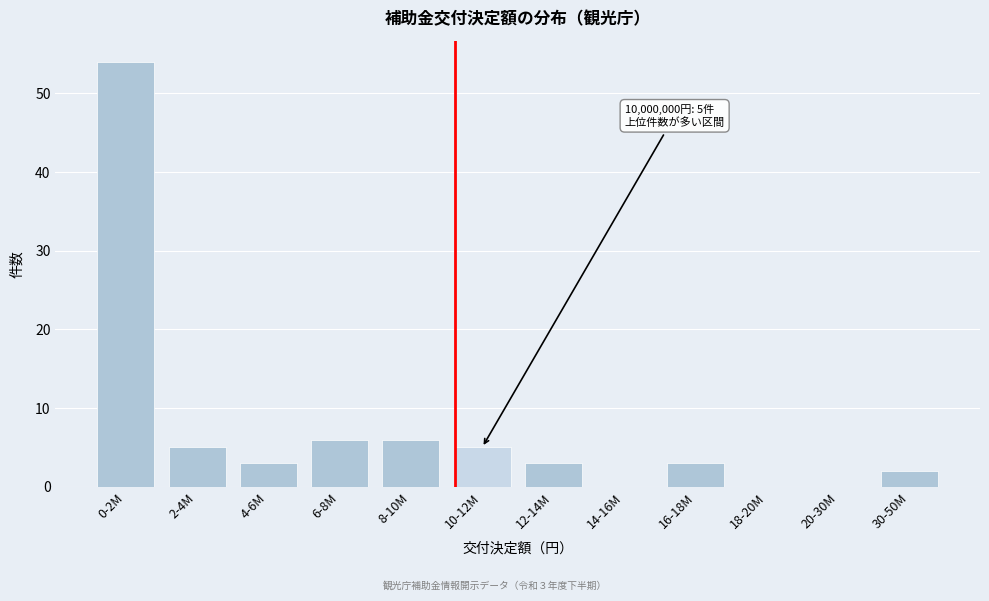

Reading right to left, extract all data points from this chart.

30-50M=2	20-30M=0	18-20M=0	16-18M=3	14-16M=0	12-14M=3	10-12M=5	8-10M=6	6-8M=6	4-6M=3	2-4M=5	0-2M=54